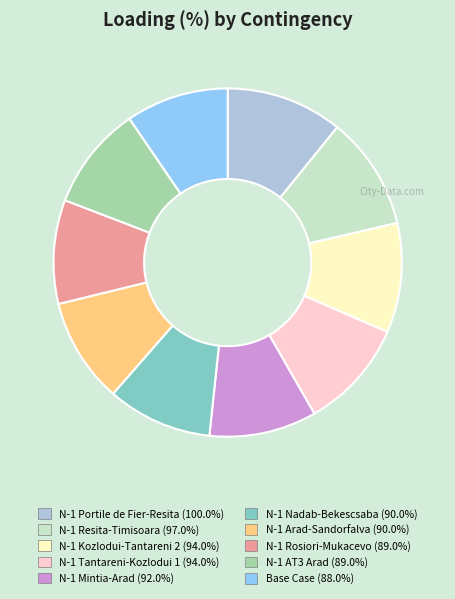

Is there any slice that represents more than half of the pie?

No